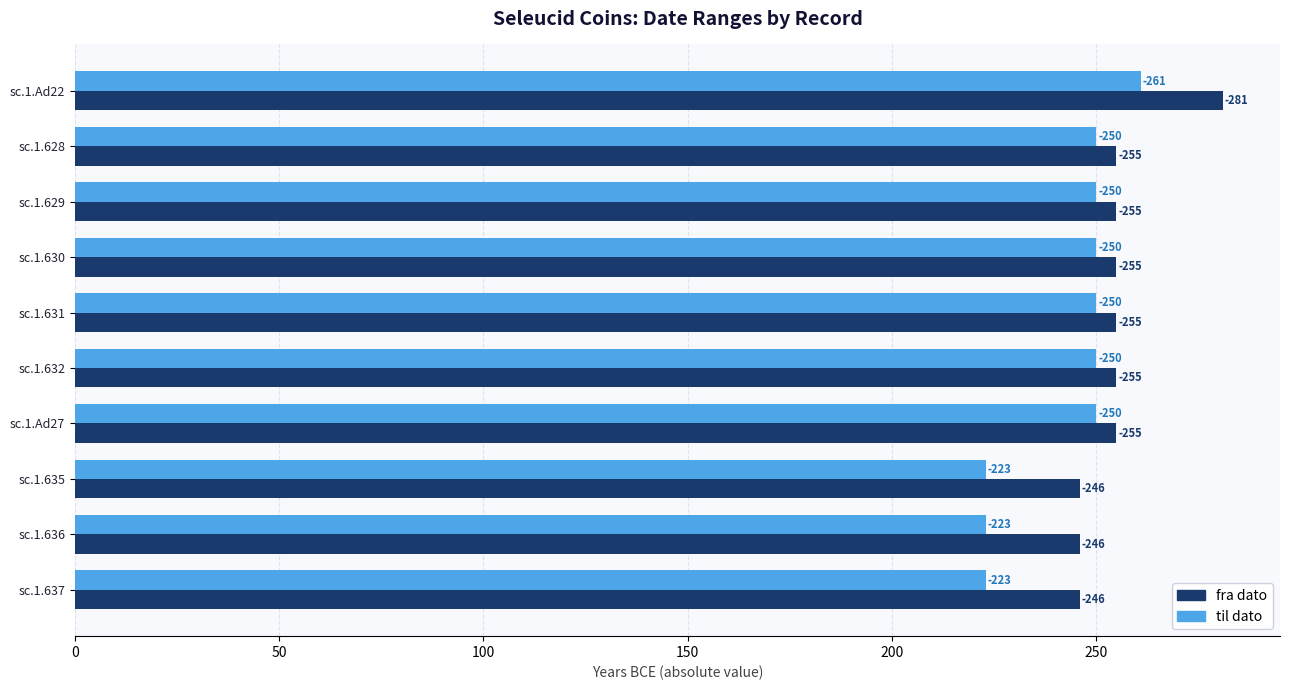

What are all the series names shown in the legend?

fra dato, til dato